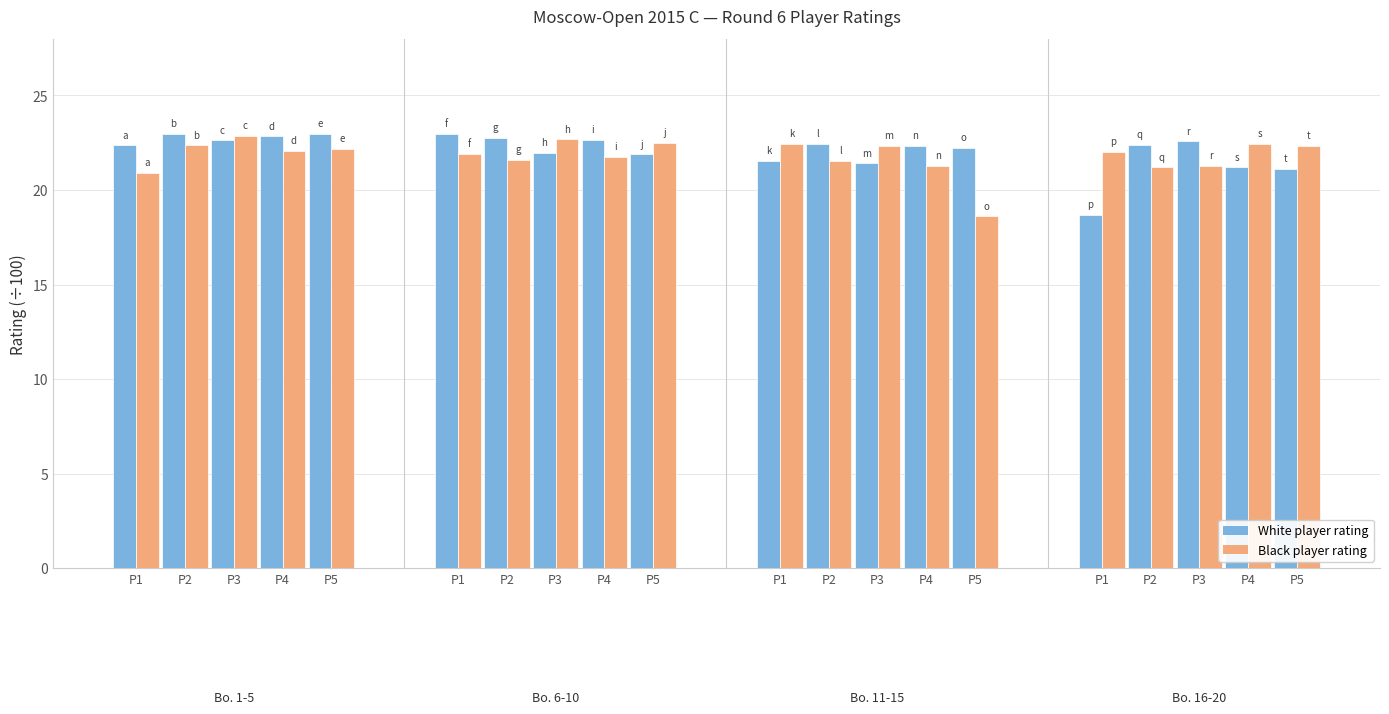

Where is White player rating nearest to the value 20?

P5